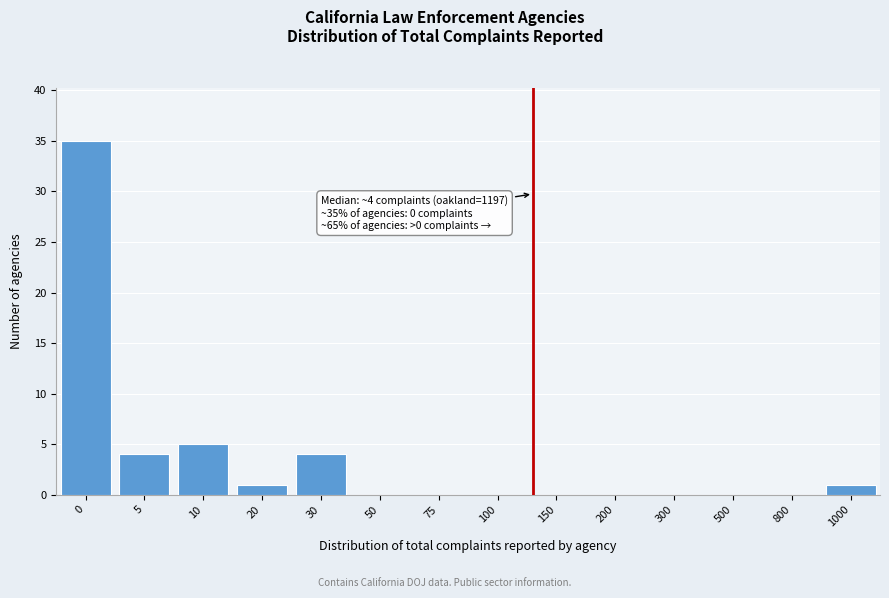

Reading right to left, transcribe all the data shown in this chart.

1000=1	800=0	500=0	300=0	200=0	150=0	100=0	75=0	50=0	30=4	20=1	10=5	5=4	0=35